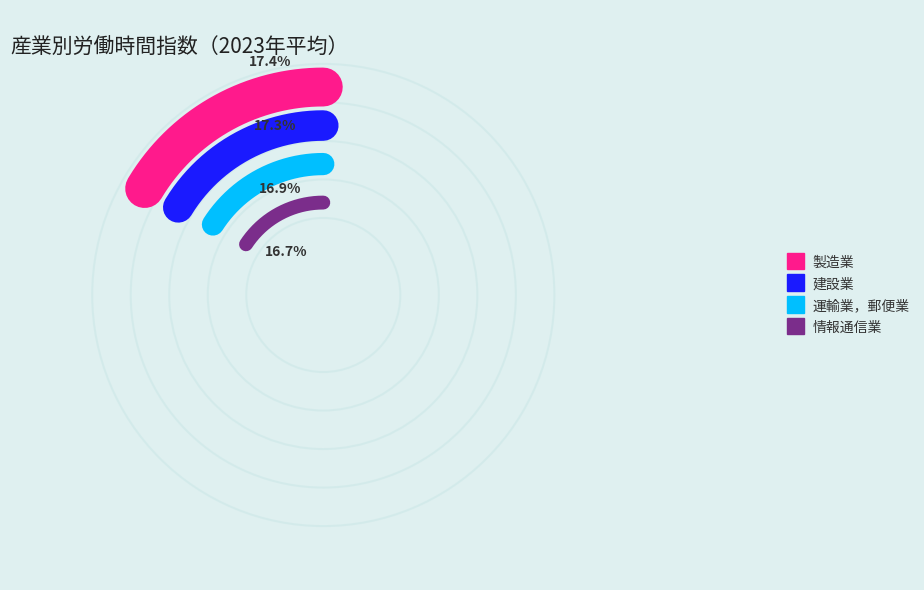

The 運輸業，郵便業 slice represents 17% of the pie. True or false?

True